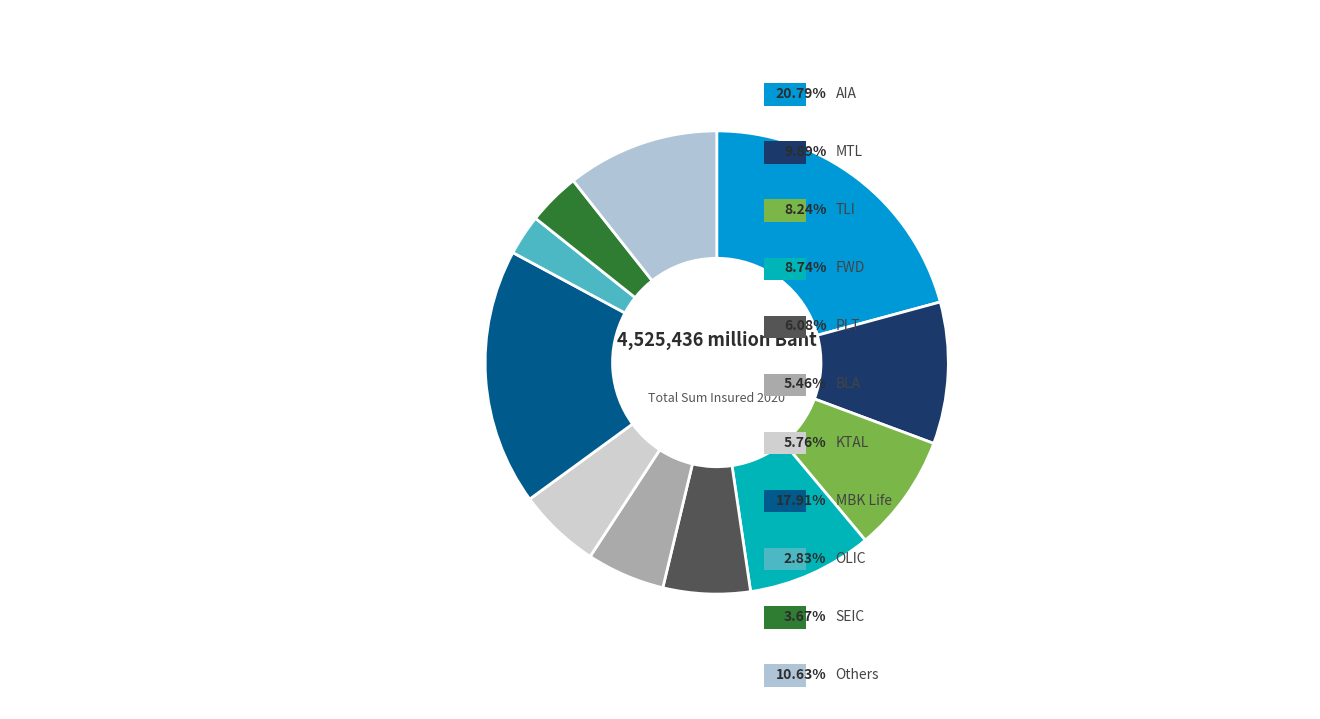

How many segments does this pie chart have?

11